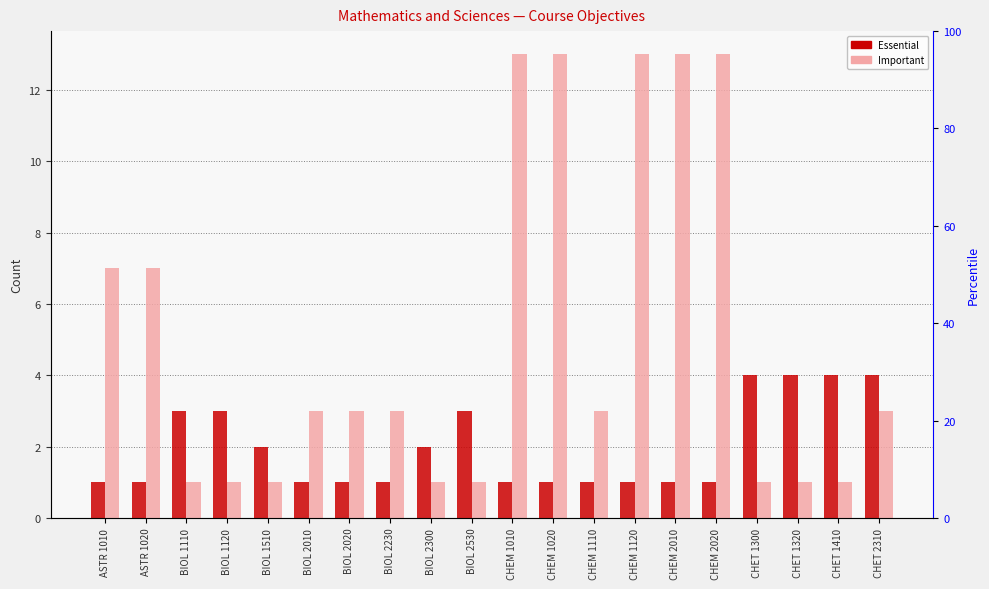

Reading right to left, transcribe all the data shown in this chart.

Essential: 4	4	4	4	1	1	1	1	1	1	3	2	1	1	1	2	3	3	1	1
Important: 3	1	1	1	13	13	13	3	13	13	1	1	3	3	3	1	1	1	7	7